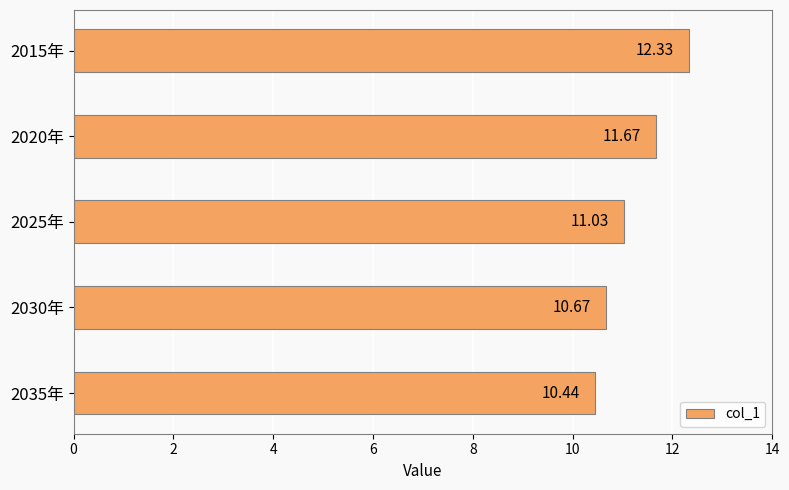

Between 2015年 and 2025年, which is larger?

2015年